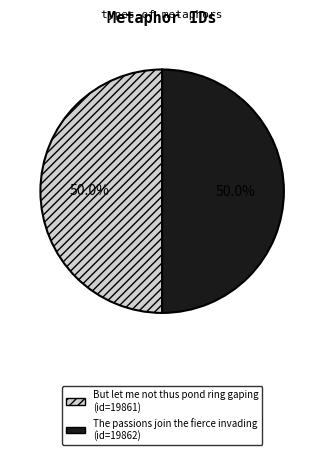

Approximately how many times larger is the value at But let me not thus pond ring gaping compared to The passions join the fierce invading?

1.0